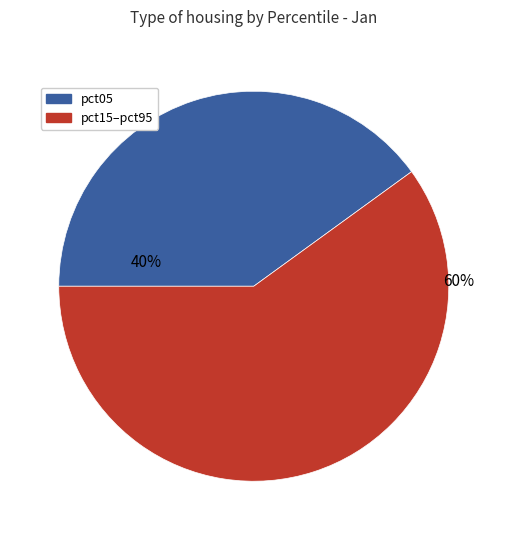

Does any single category account for the majority?

Yes